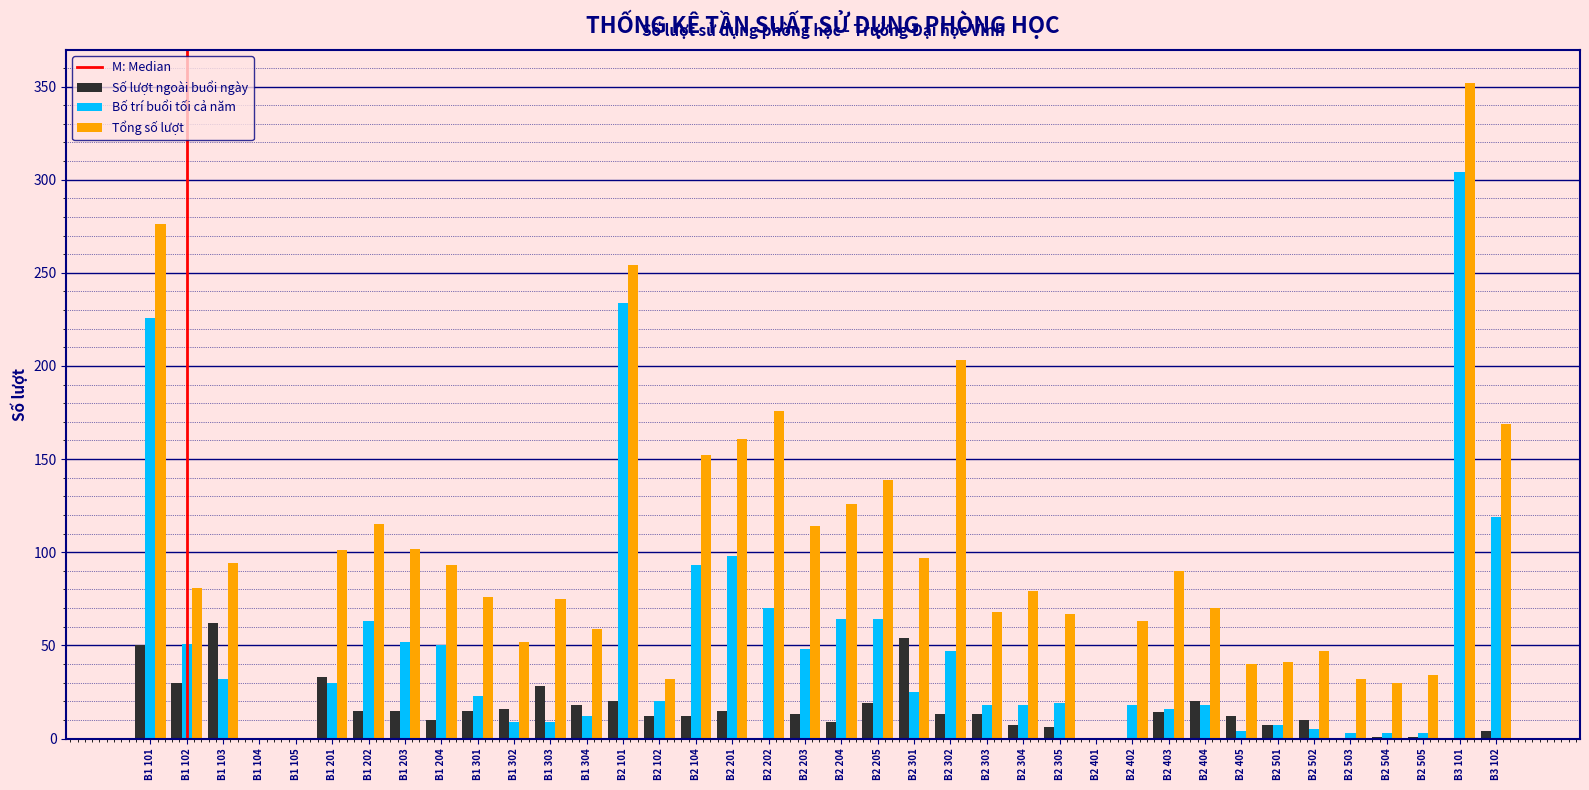

The Số lượt ngoài buổi ngày series shows 0 at B2 402. True or false?

True